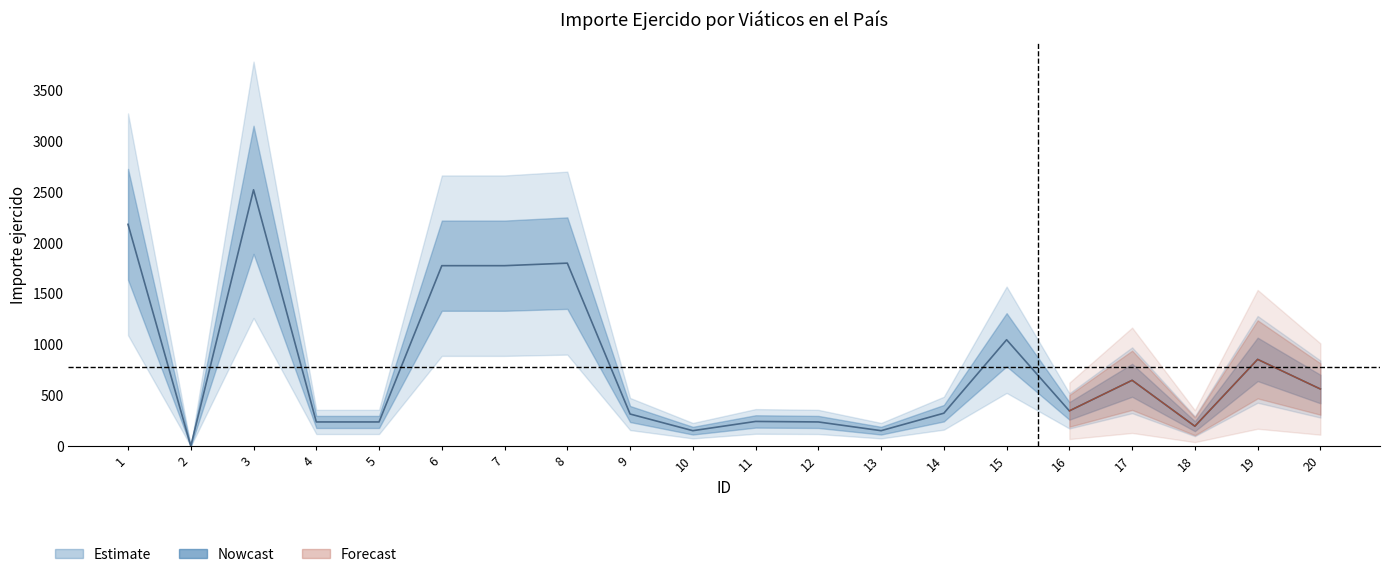

Does the chart display data point markers on the line(s)?

No